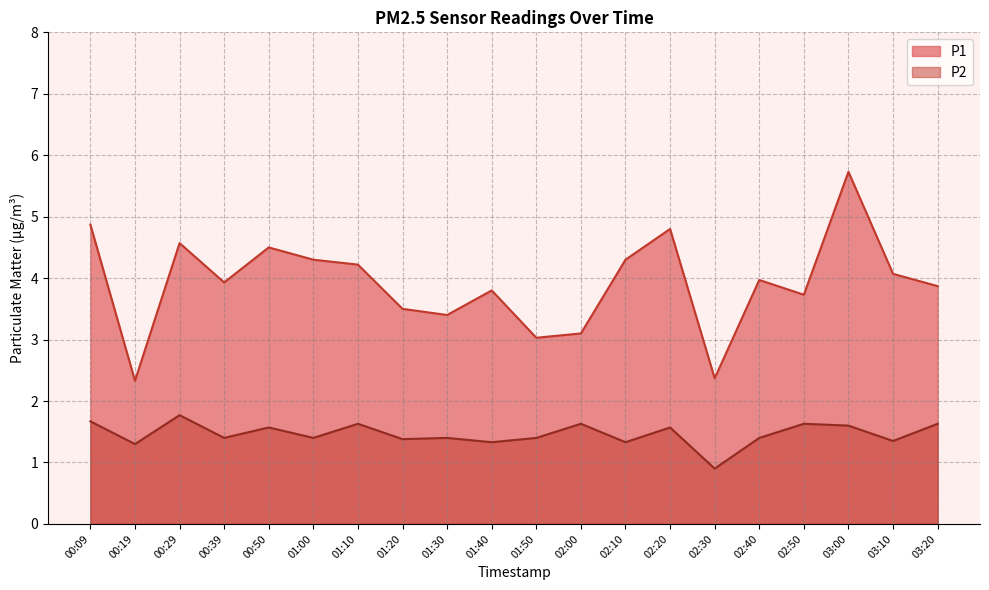

Is the value of P2 at 01:00 greater than the value of P1 at 03:00?

No